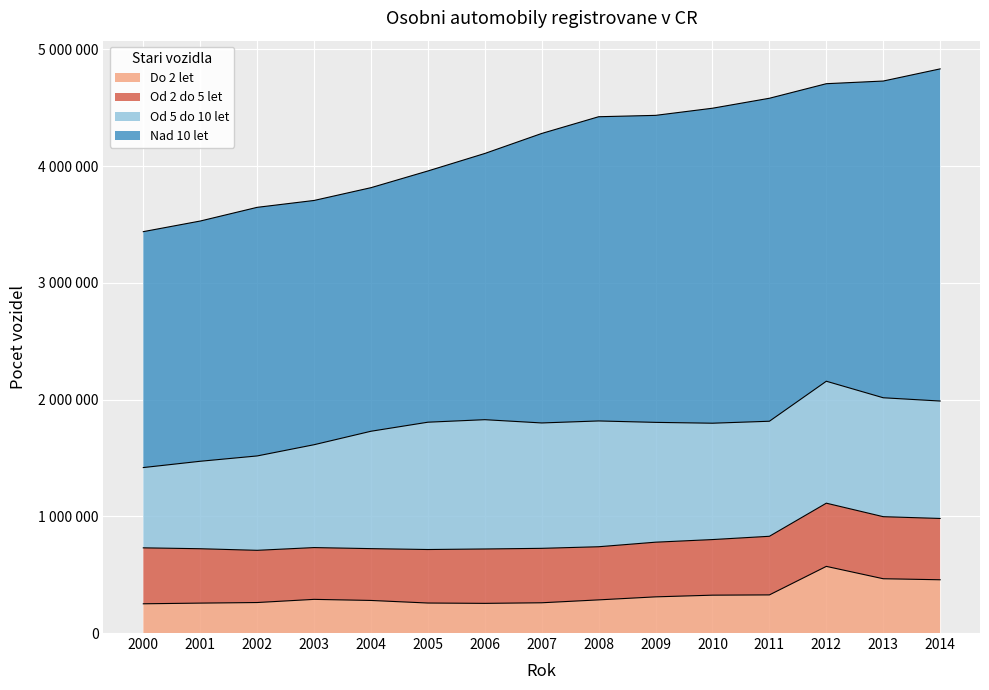

Which series has the largest range (max minus min)?

Nad 10 let